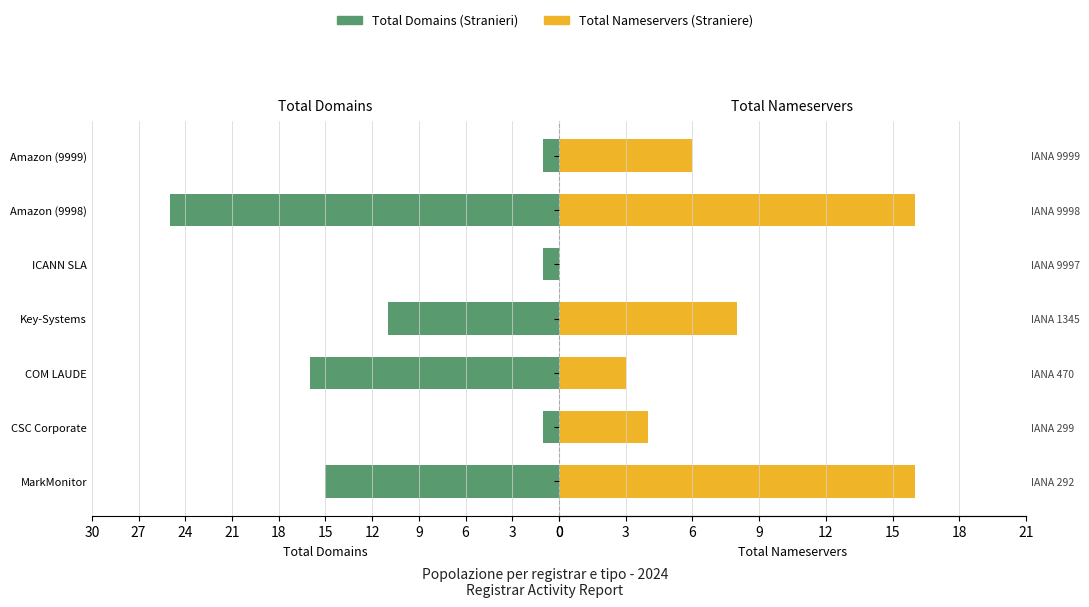

Rank the series by their maximum value, from lowest to highest.

total-nameservers, total-domains